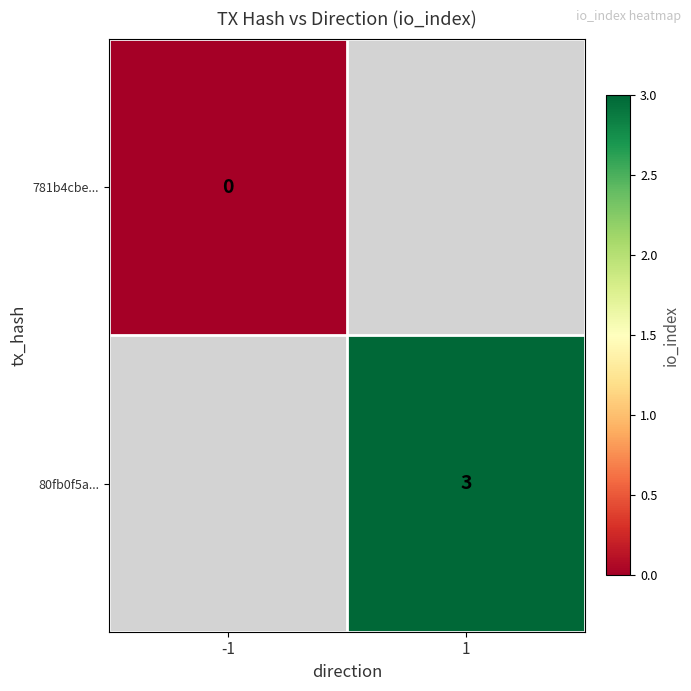

Which label corresponds to the smallest value in the chart?

-1